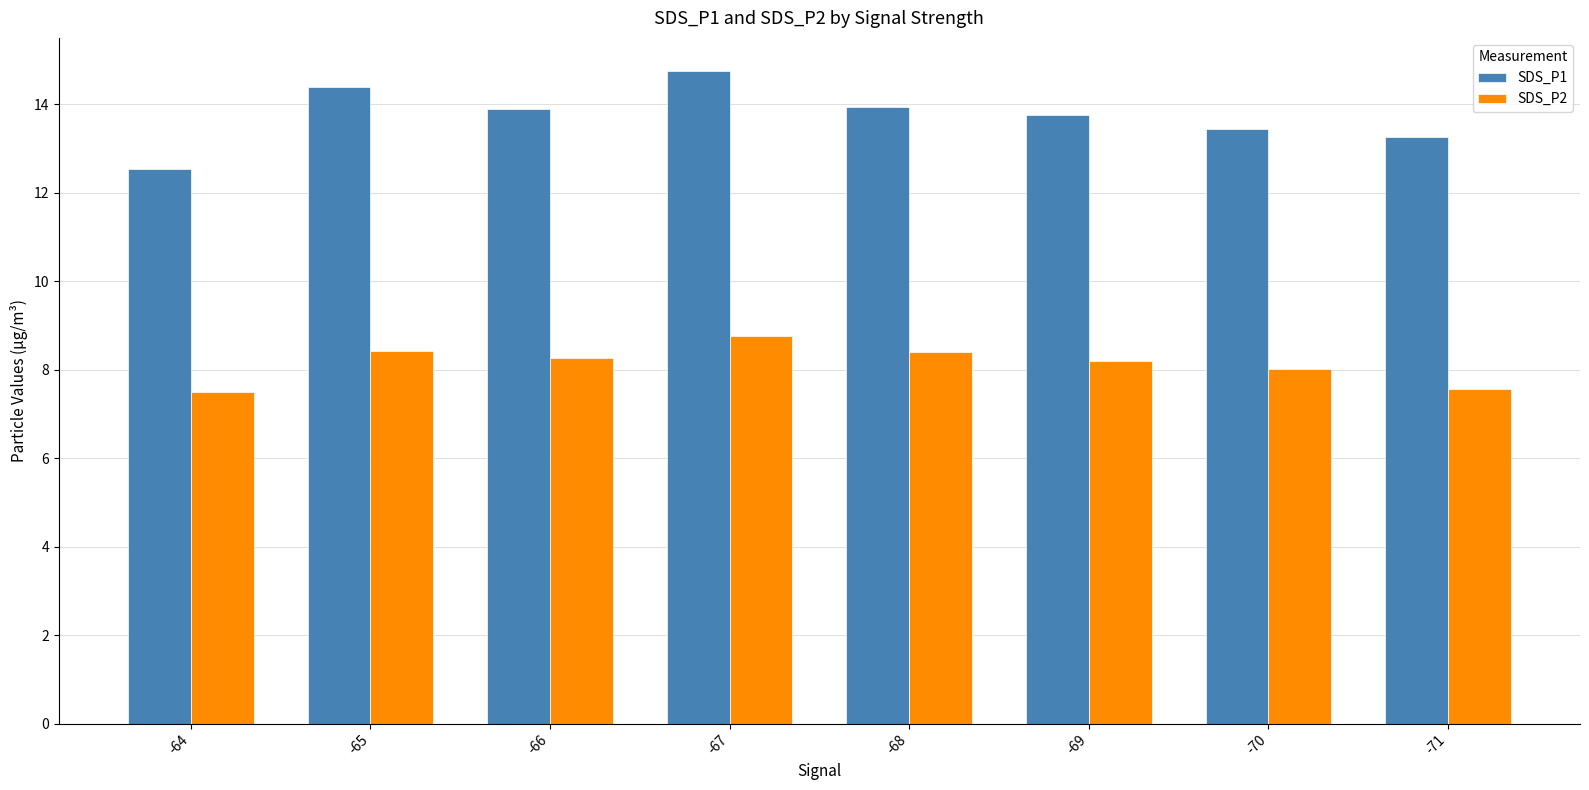

List the series in order of their overall mean, highest first.

SDS_P1, SDS_P2